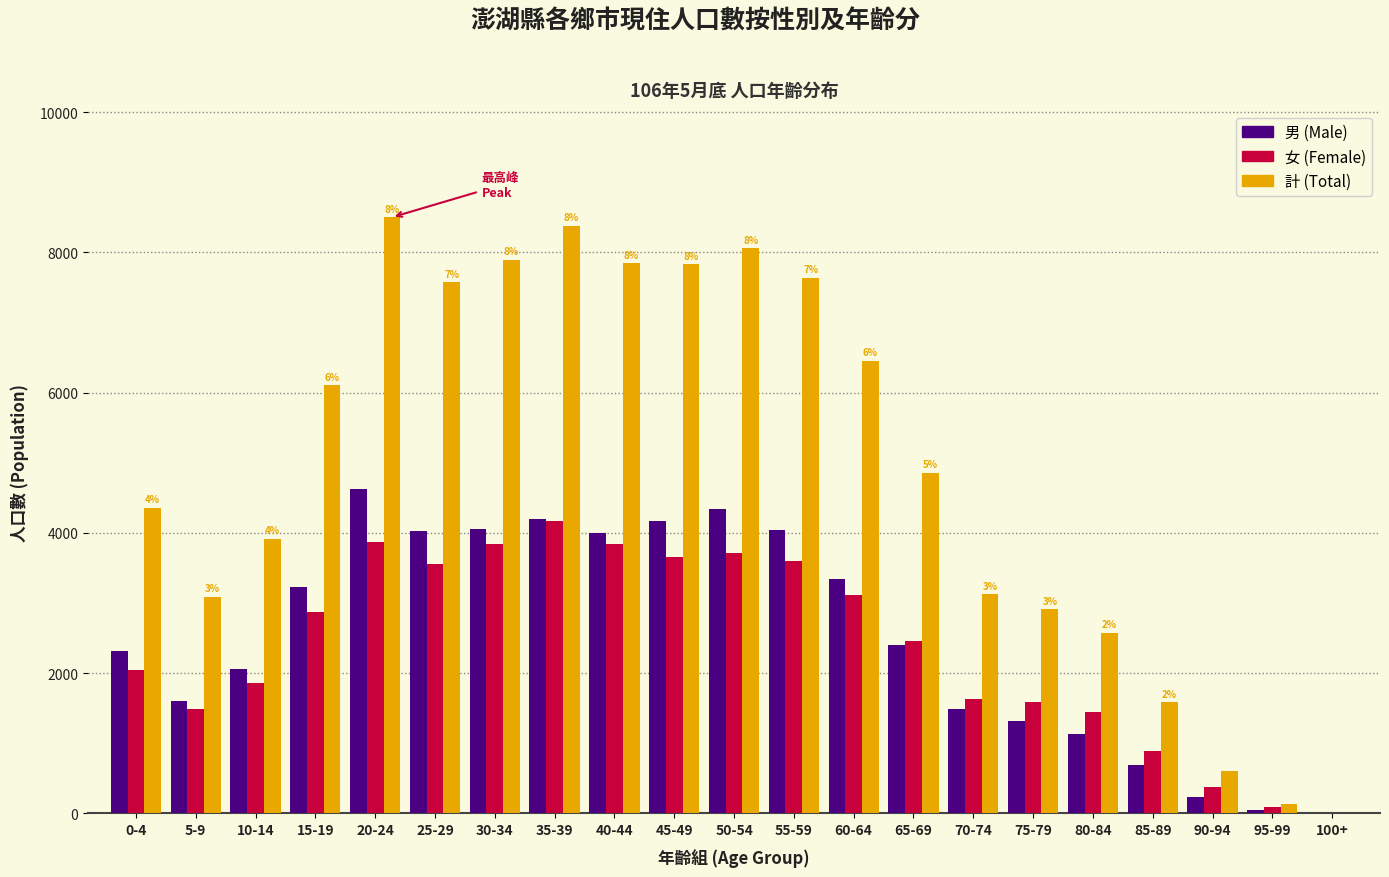

What is the maximum value shown in the chart?

8500